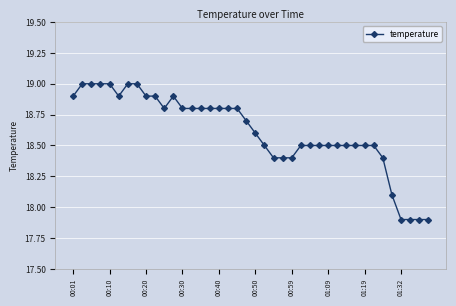

Reading left to right, list all the values displayed in this chart.

18.9	19.0	19.0	19.0	19.0	18.9	19.0	19.0	18.9	18.9	18.8	18.9	18.8	18.8	18.8	18.8	18.8	18.8	18.8	18.7	18.6	18.5	18.4	18.4	18.4	18.5	18.5	18.5	18.5	18.5	18.5	18.5	18.5	18.5	18.4	18.1	17.9	17.9	17.9	17.9